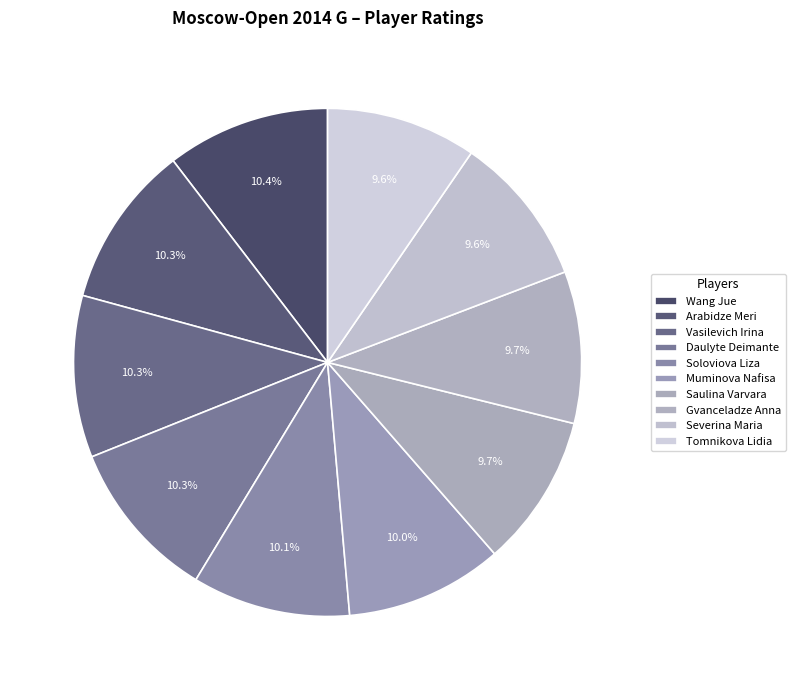

Is Arabidze Meri the majority of the pie?

No